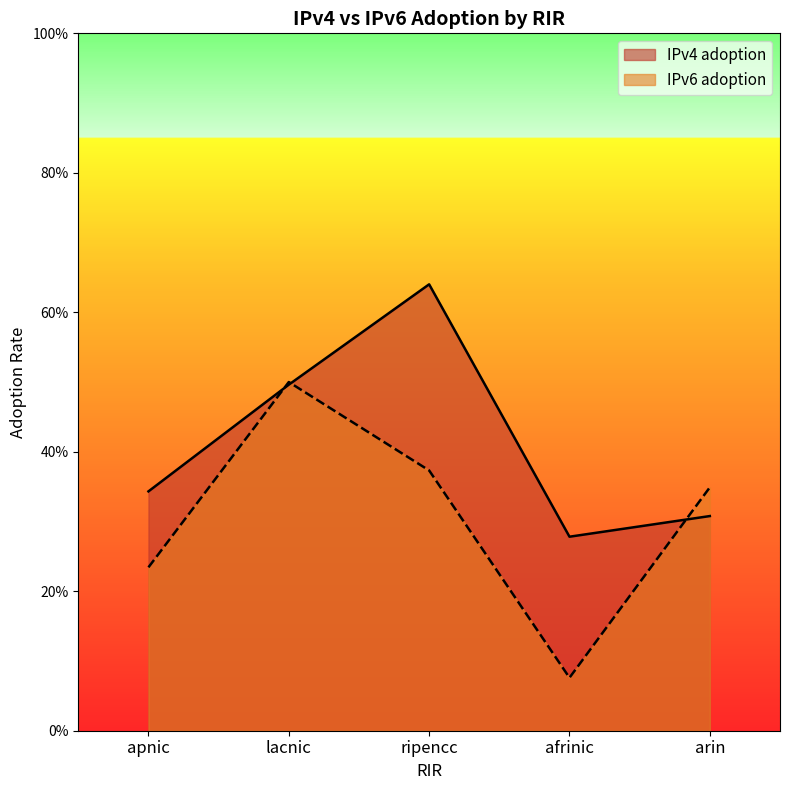

What is the label of the 3rd point from the right?

ripencc